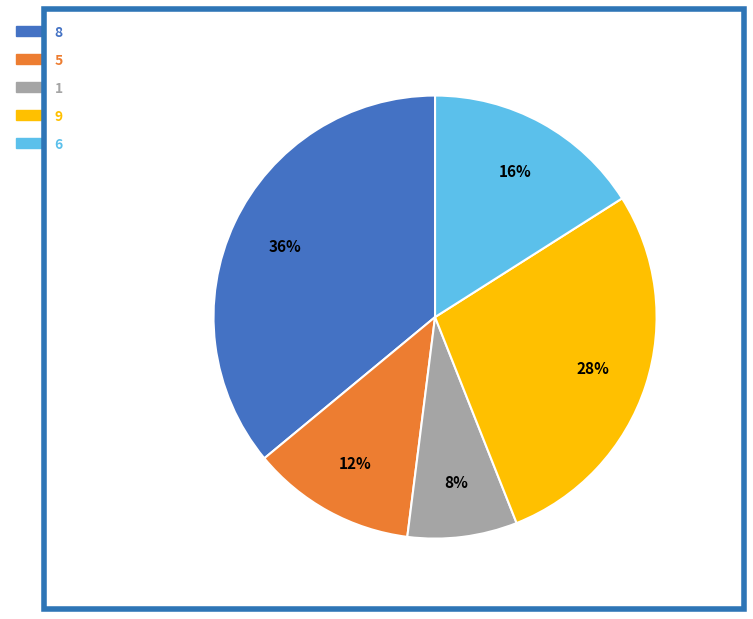

Do 5 and 1 together represent more than half of the pie?

No